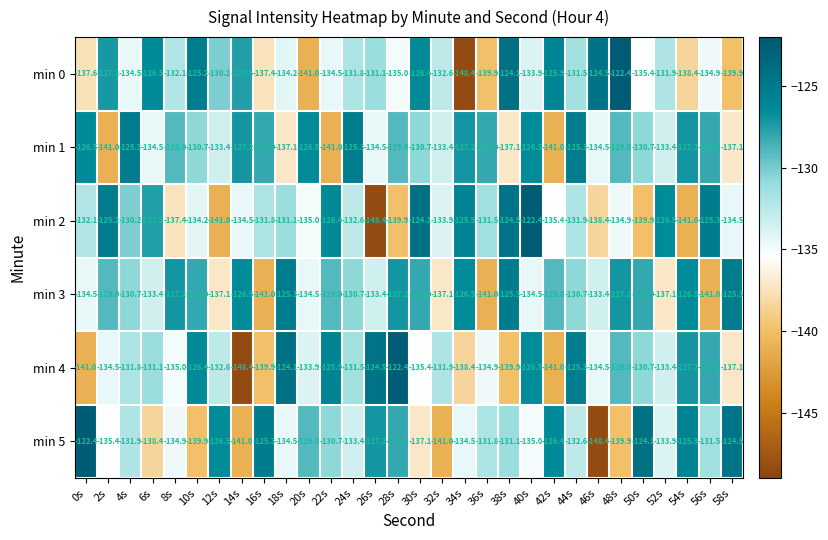

What is the smallest value displayed?

-148.4